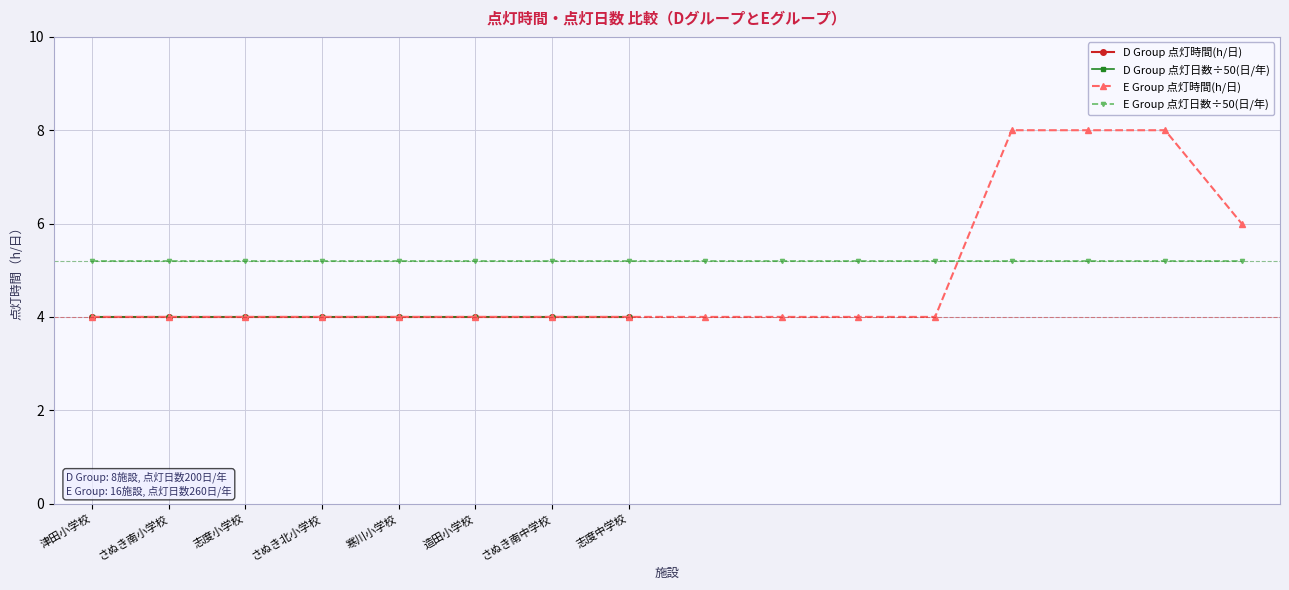

Which category has the lowest value across all series?

津田小学校